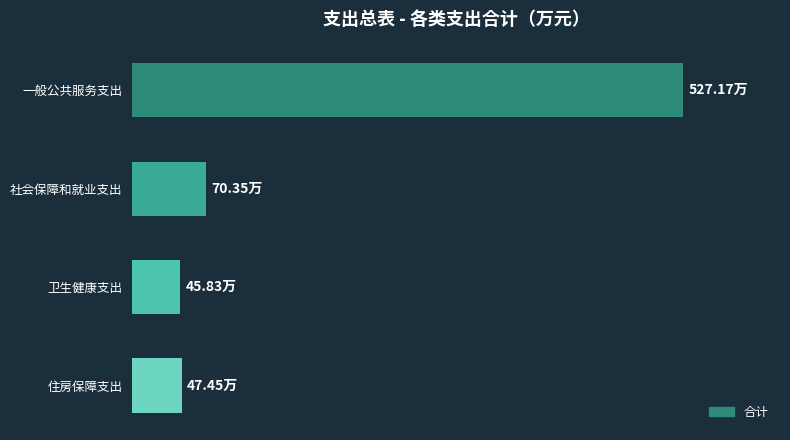

Are the bars grouped side by side (vs. stacked)?

No